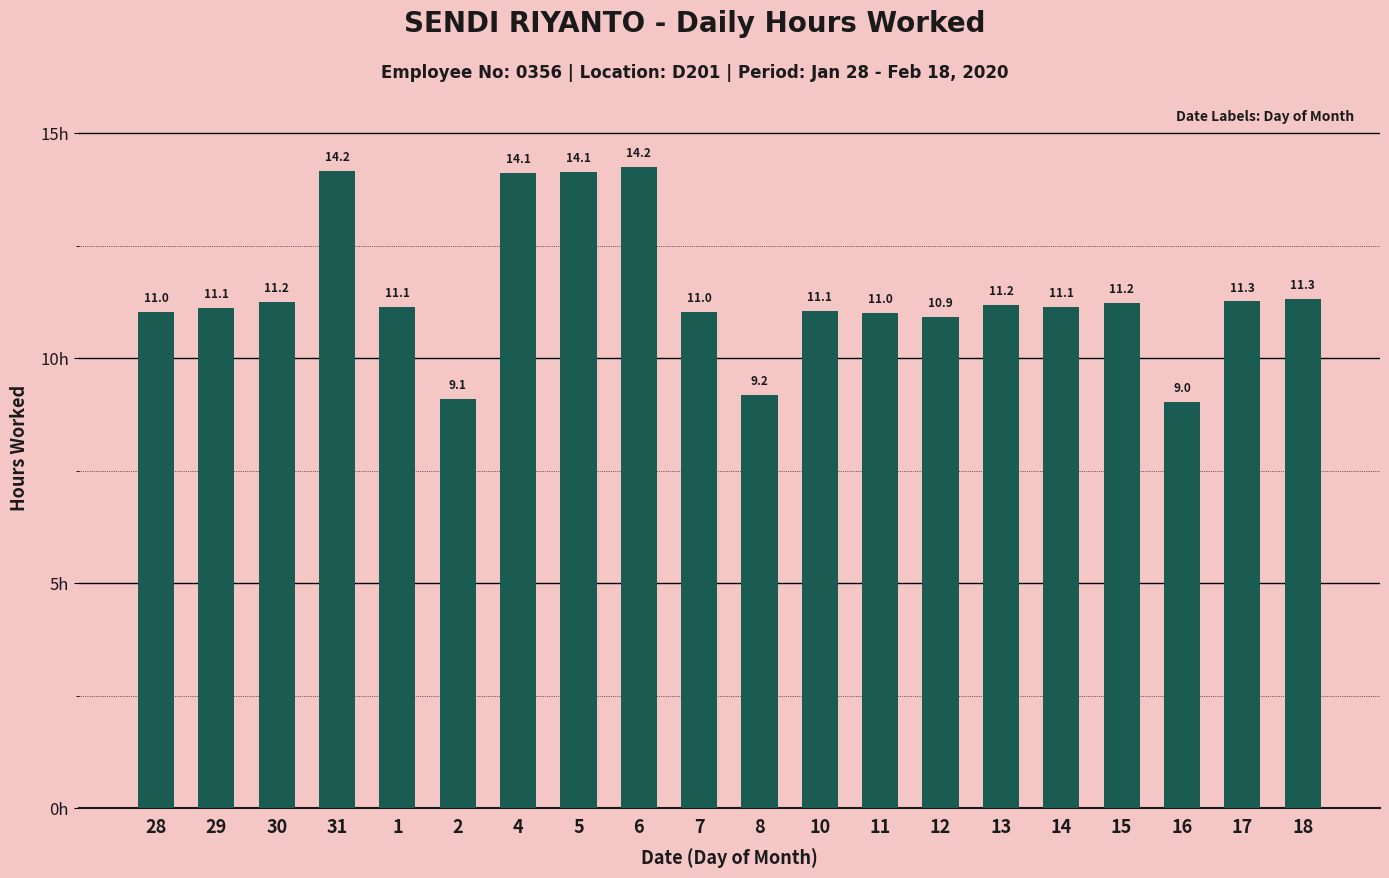

Which has a higher value, 8 or 17?

17